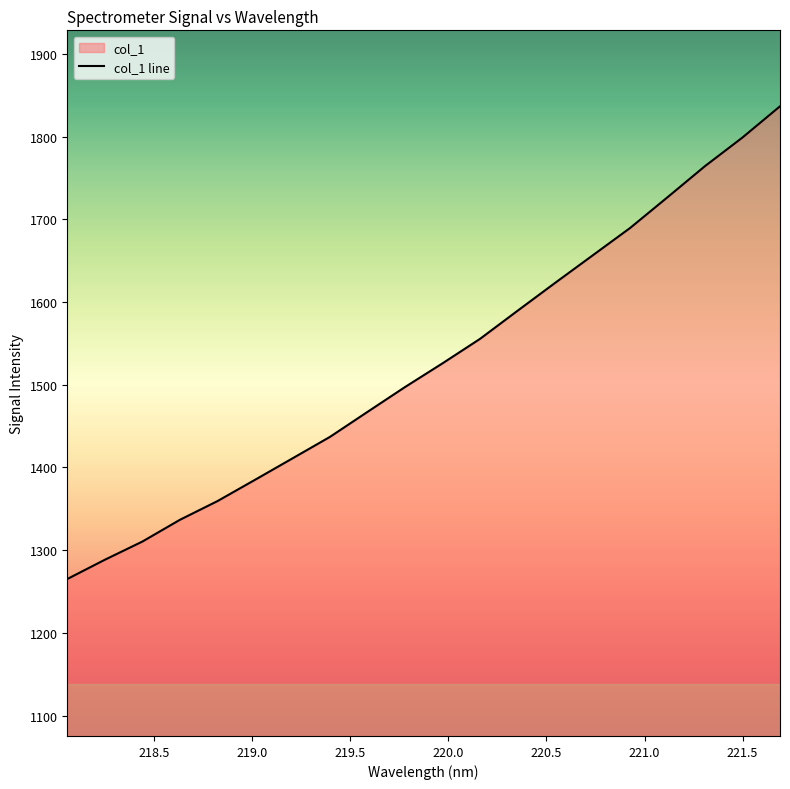

What is the smallest value displayed?

1265.0